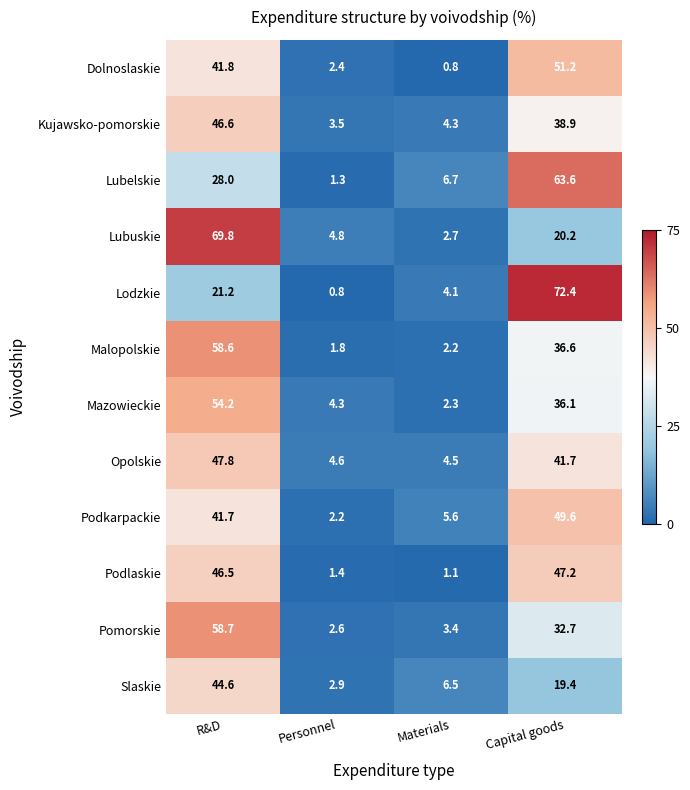

What is the difference between the second highest and second lowest values in the Slaskie series?

12.9